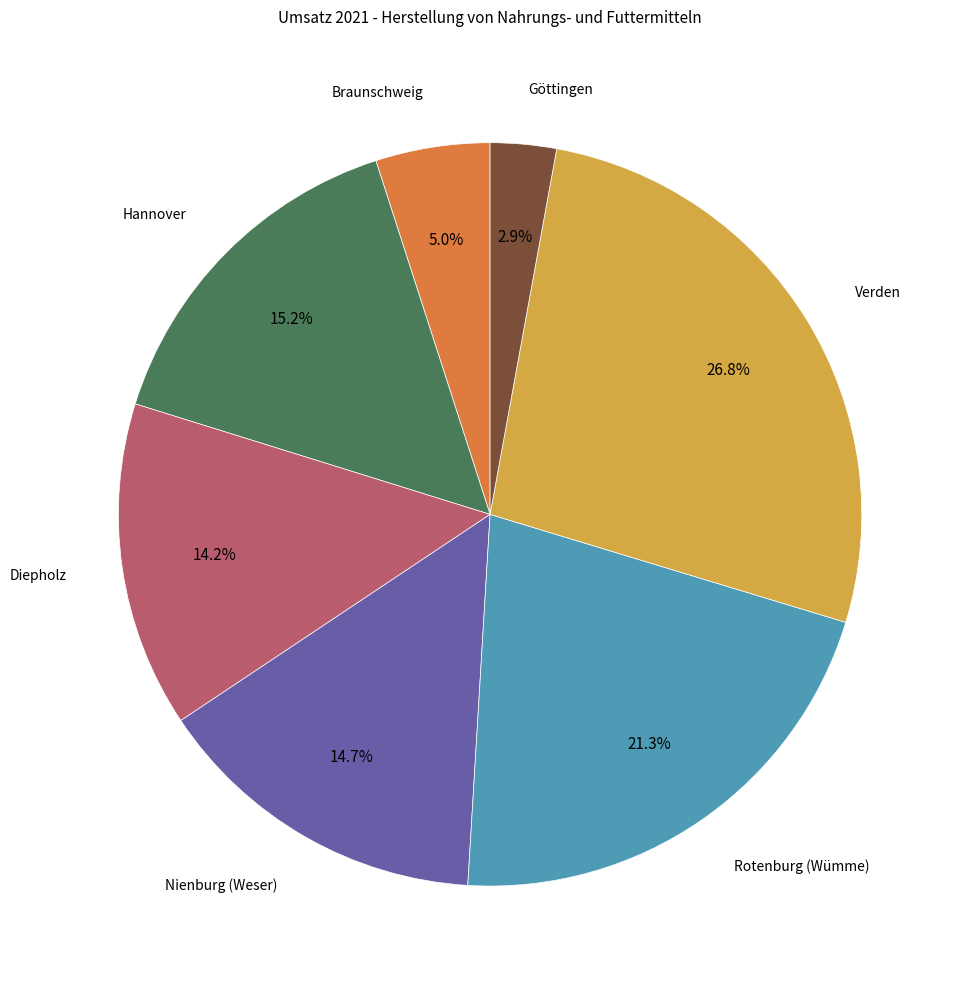

To the nearest percent, what is the difference between the largest and smallest slice percentages?

24%